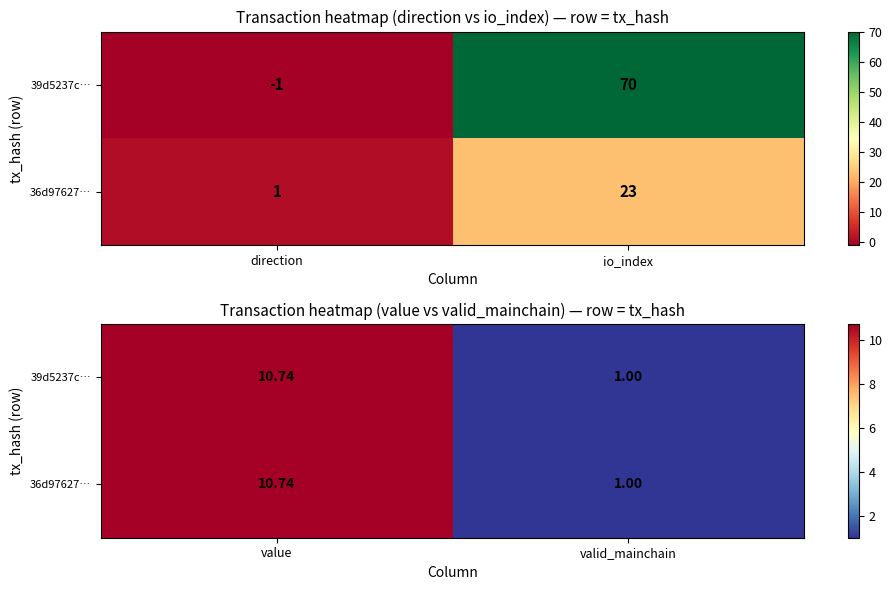

Which series has the largest total across all categories?

39d5237c…